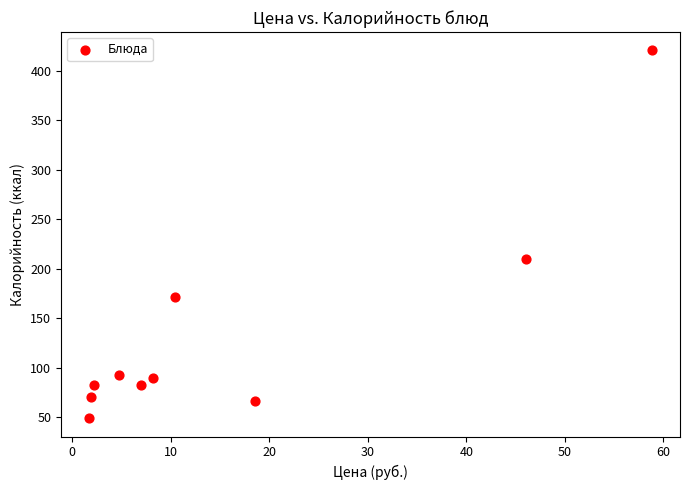

What is the range of X values (max minus min)?

57.1